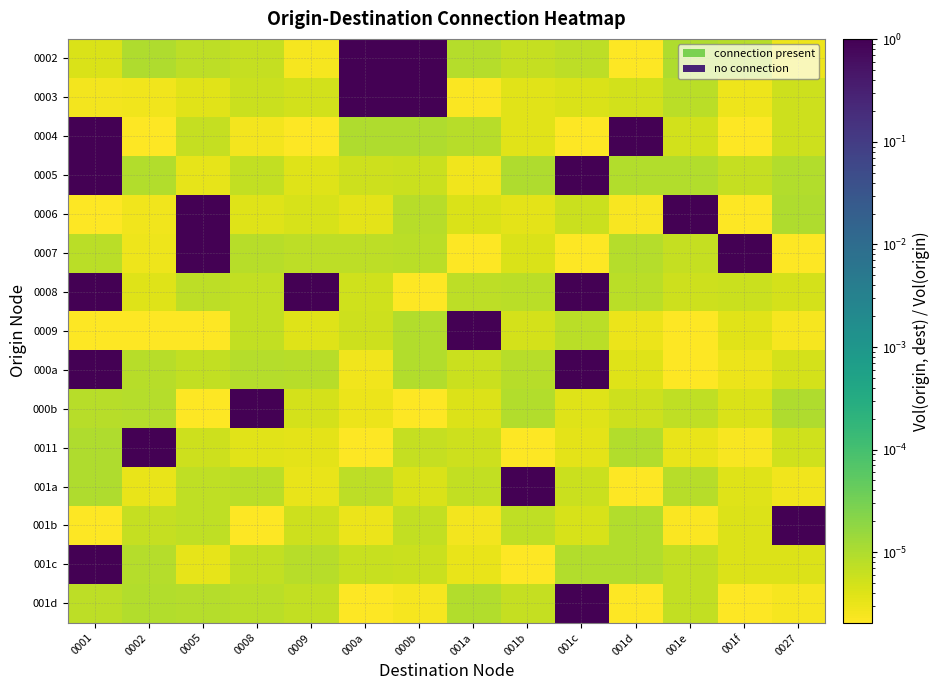

What is the total value across all series at 0005?

2.0